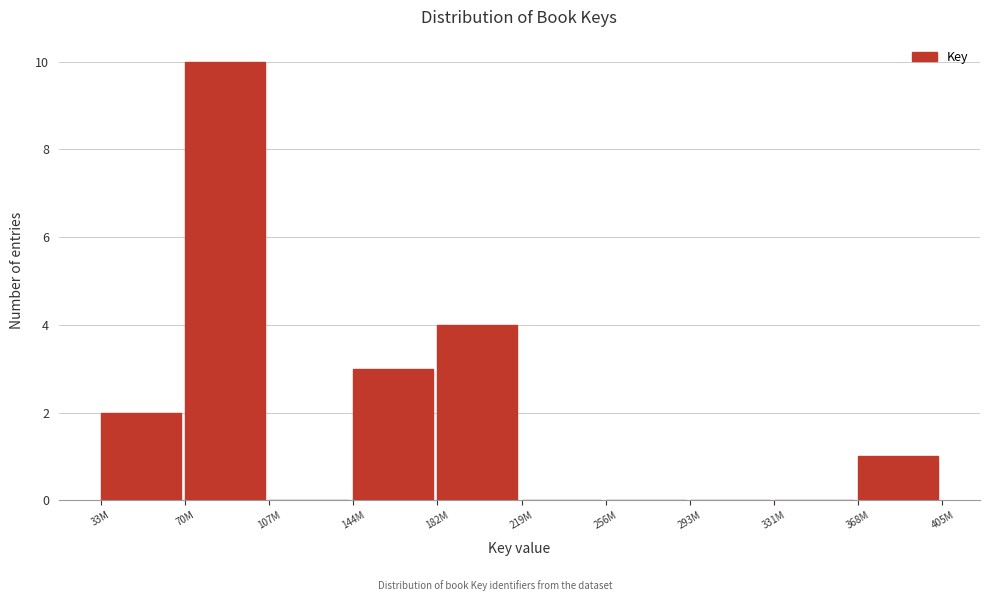

Reading left to right, list all the values displayed in this chart.

33M=2	70M=10	107M=0	144M=3	182M=4	219M=0	256M=0	293M=0	331M=0	368M=1